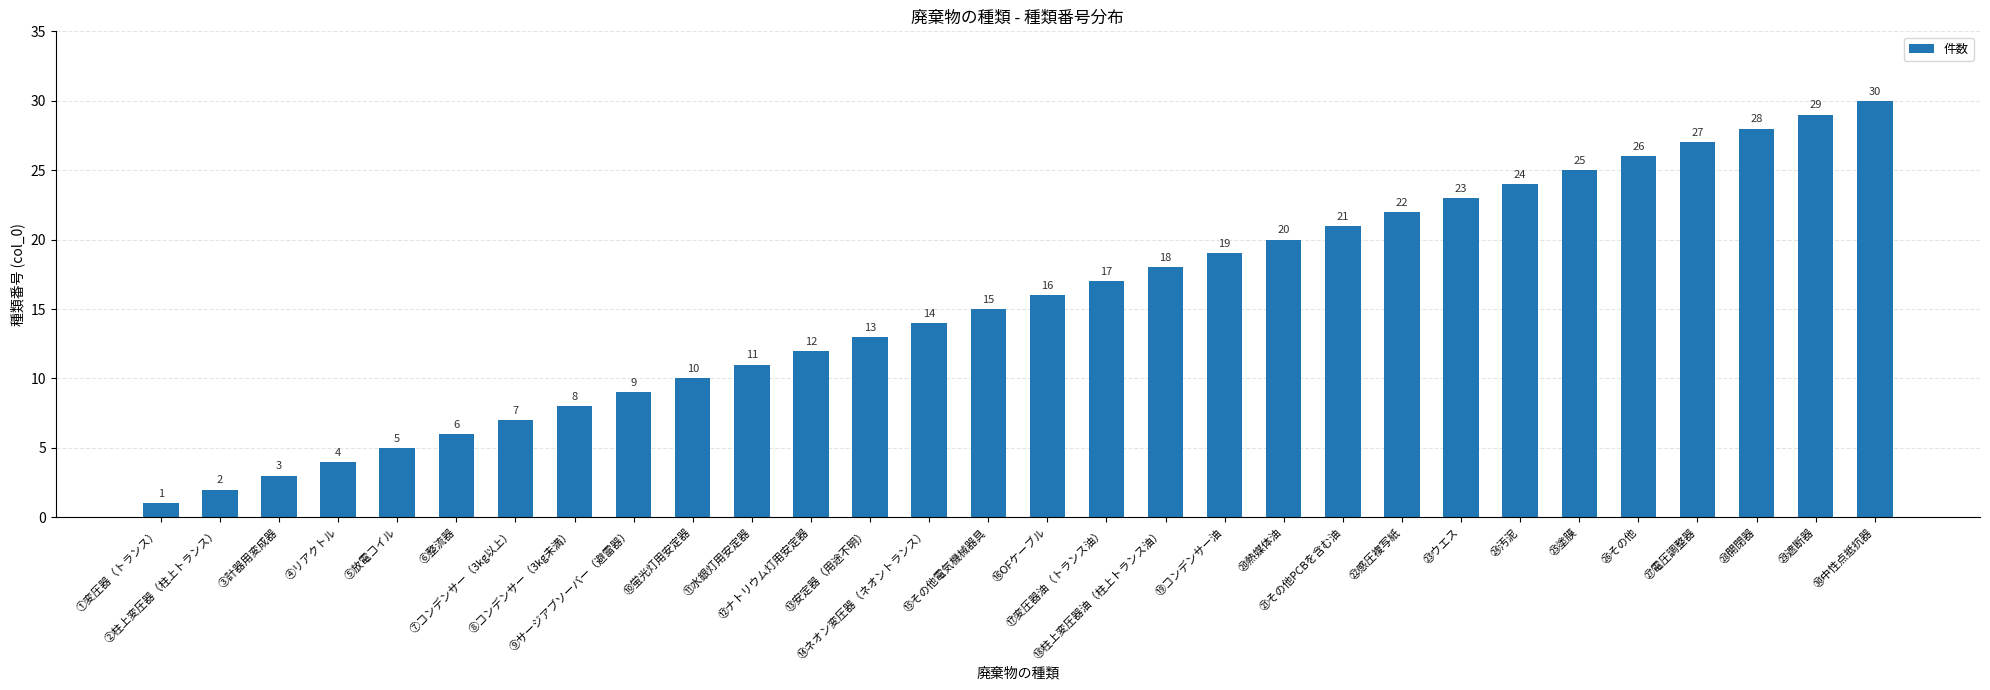

What is the approximate value at ⑭ネオン変圧器（ネオントランス）, to the nearest 5?

15